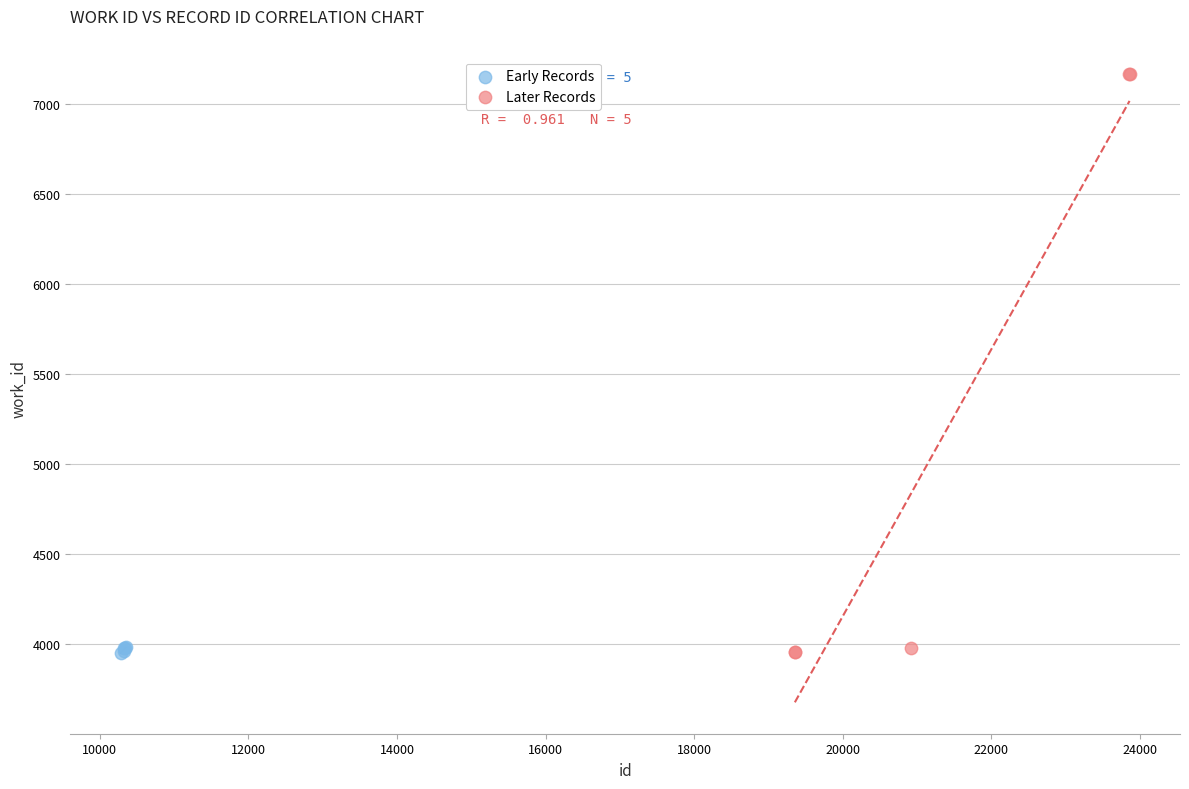

Which series has the largest Y range (max minus min)?

Later Records